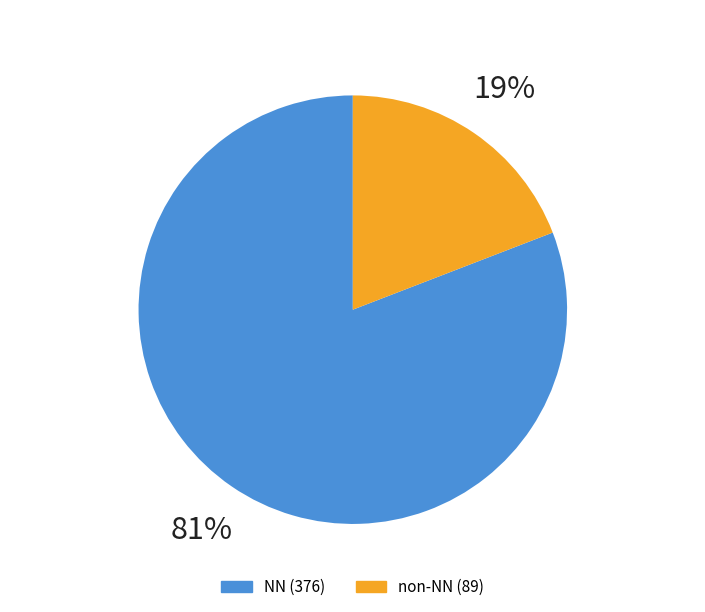

Is there any slice that represents more than half of the pie?

Yes